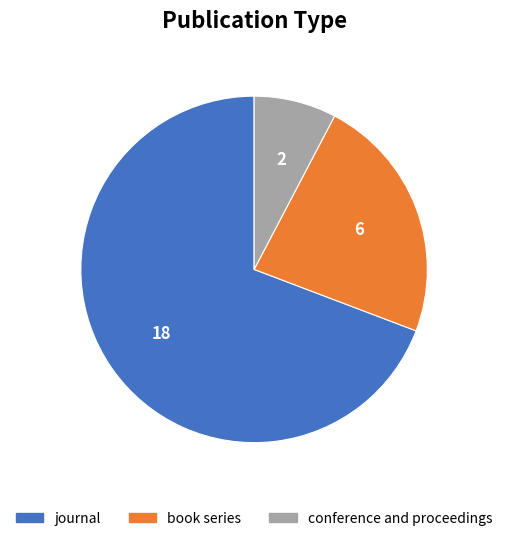

Which category has the smallest portion of the pie?

conference and proceedings